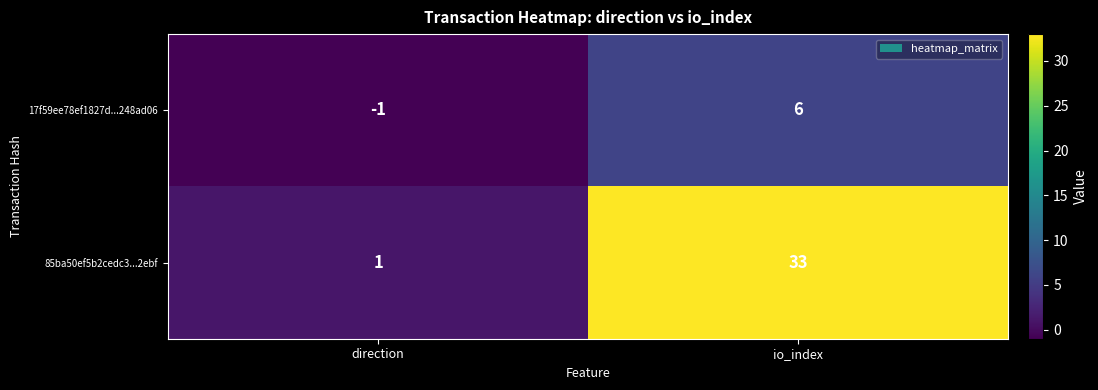

At which label is 17f59ee78ef1827d...248ad06 closest to 2?

direction